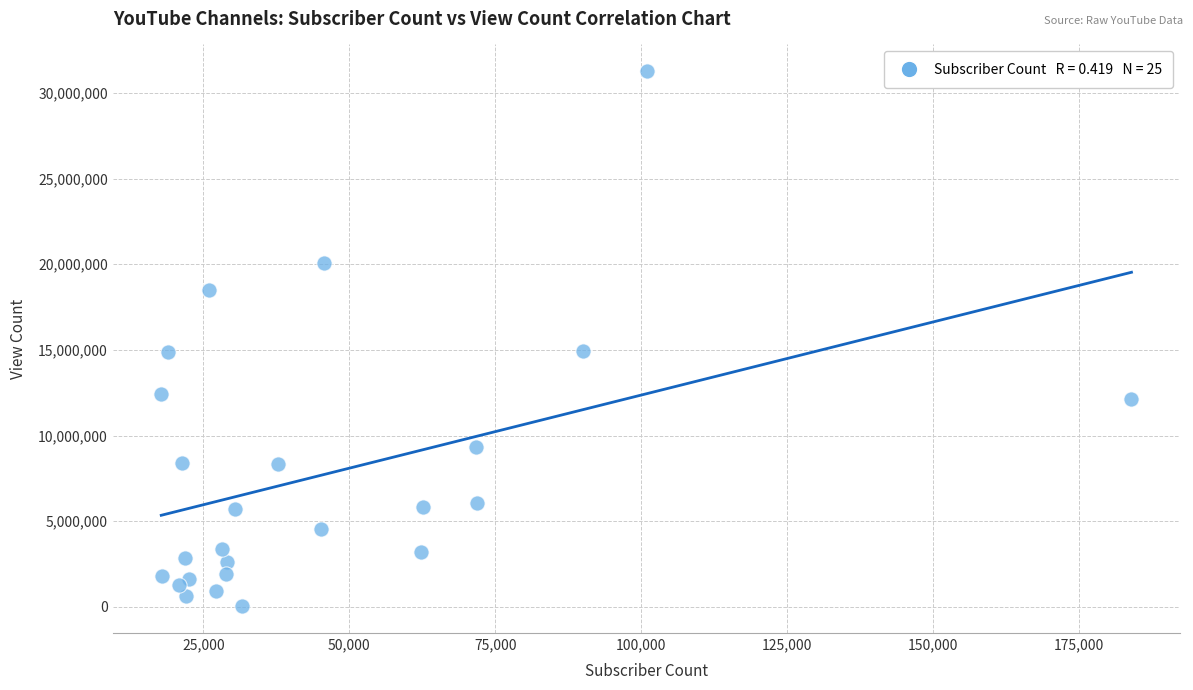

What is the range of X values (max minus min)?

166200